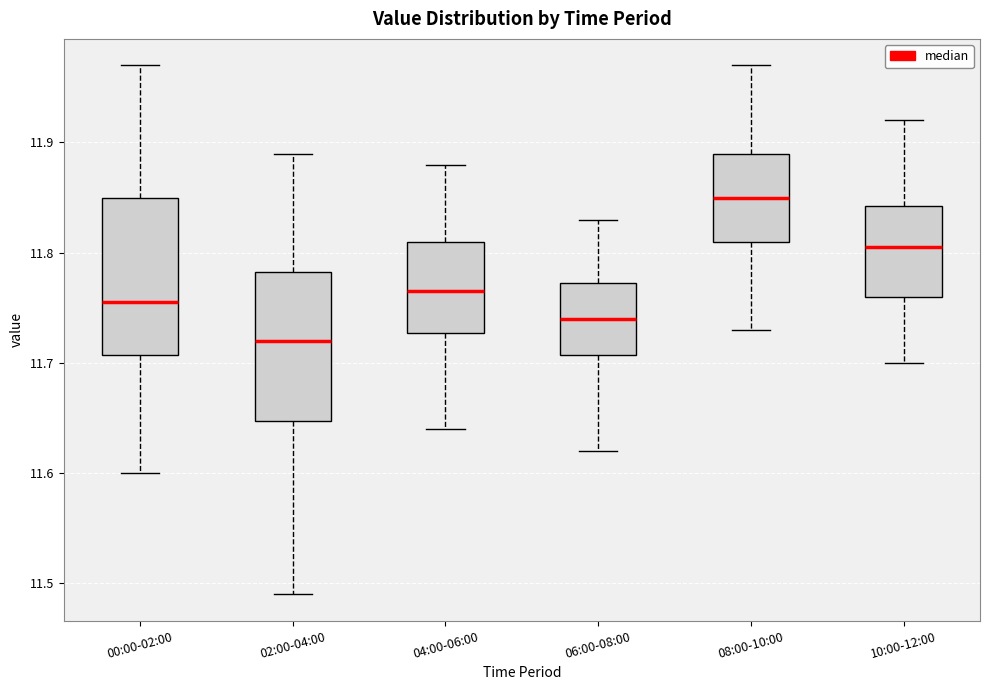

Where is the lower edge of the box for 04:00-06:00 on the y-axis? The values are not printed on the chart, so give them approximately, as read against the axis.

11.73